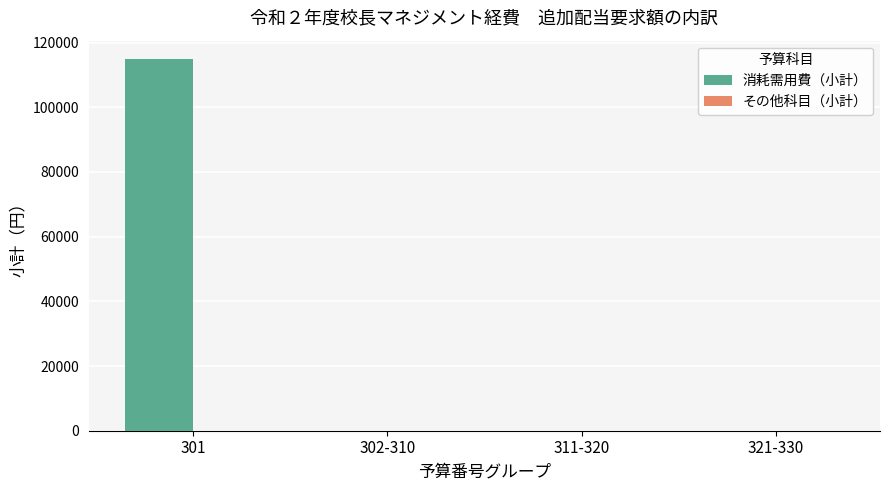

What is the change in value from 301 to 321-330?

-114840